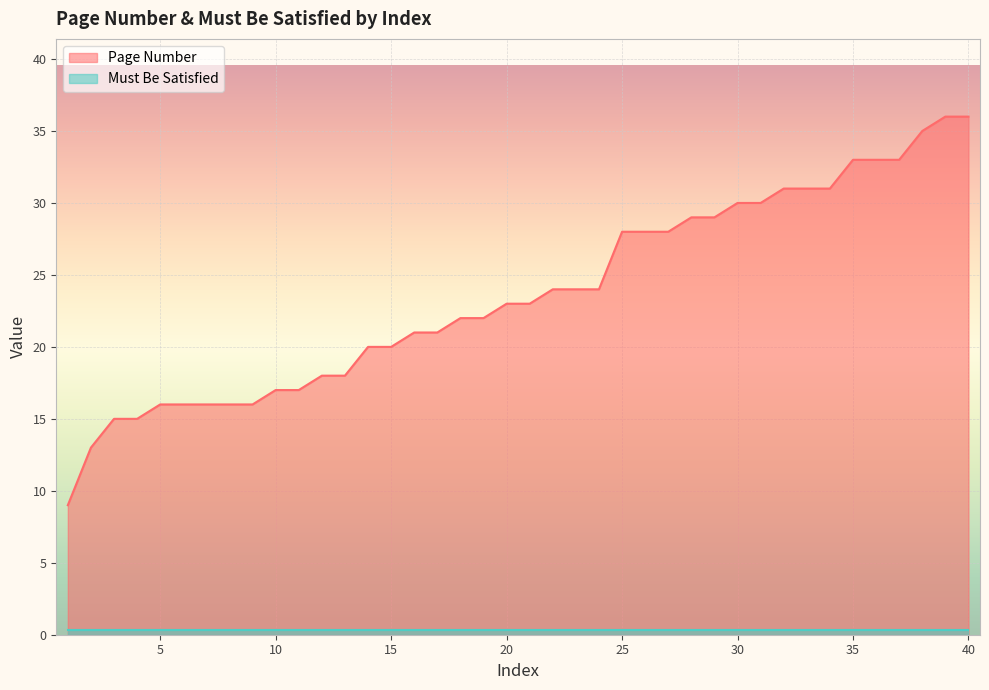

Reading right to left, what are all the values shown in this chart?

40=36	39=36	38=35	37=33	36=33	35=33	34=31	33=31	32=31	31=30	30=30	29=29	28=29	27=28	26=28	25=28	24=24	23=24	22=24	21=23	20=23	19=22	18=22	17=21	16=21	15=20	14=20	13=18	12=18	11=17	10=17	9=16	8=16	7=16	6=16	5=16	4=15	3=15	2=13	1=9